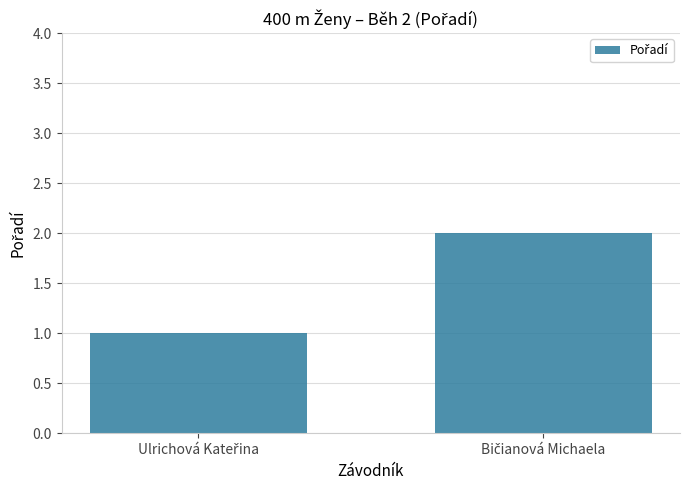

Does the chart contain any negative values?

No